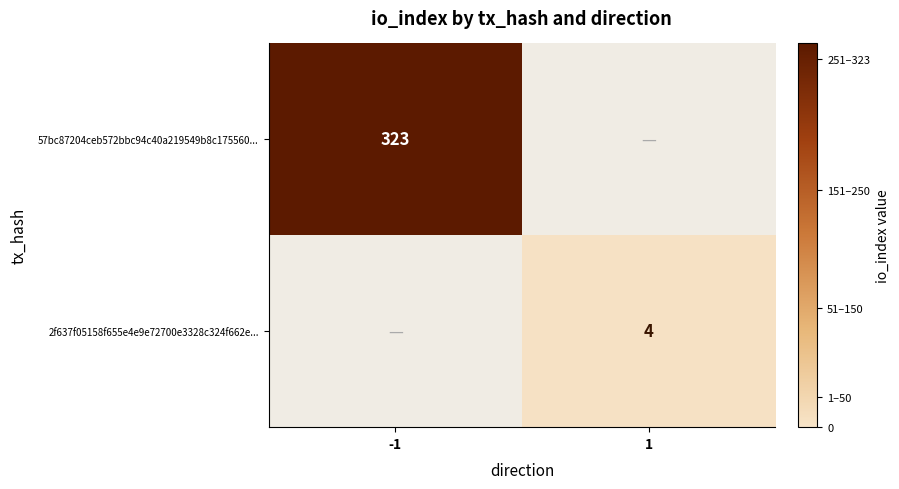

Is the value of 57bc87204ceb572bbc94c40a219549b8c175560... at -1 greater than the value of 2f637f05158f655e4e9e72700e3328c324f662e... at 1?

Yes